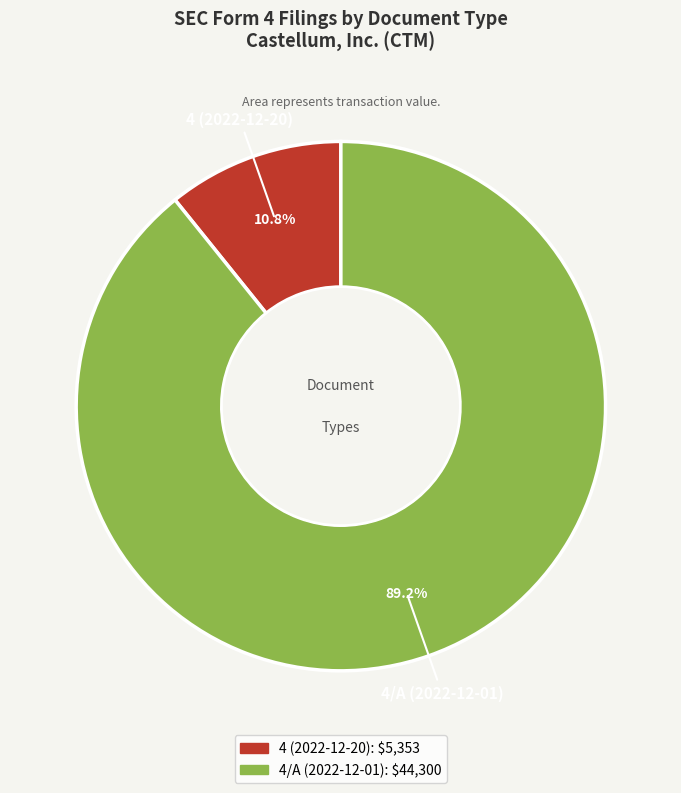

What is the largest slice in the pie chart?

4/A (2022-12-01)